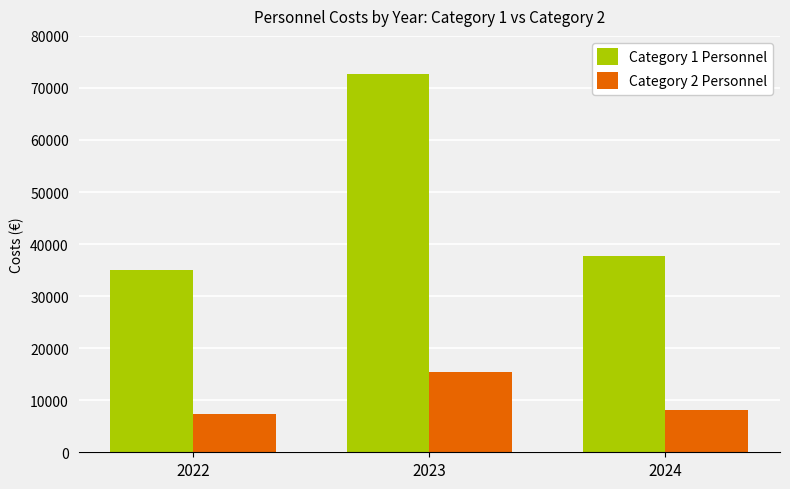

Reading left to right, transcribe all the data shown in this chart.

Category 1 Personnel: 34935.8	72666.4	37786.5
Category 2 Personnel: 7448.3	15492.5	8056.1